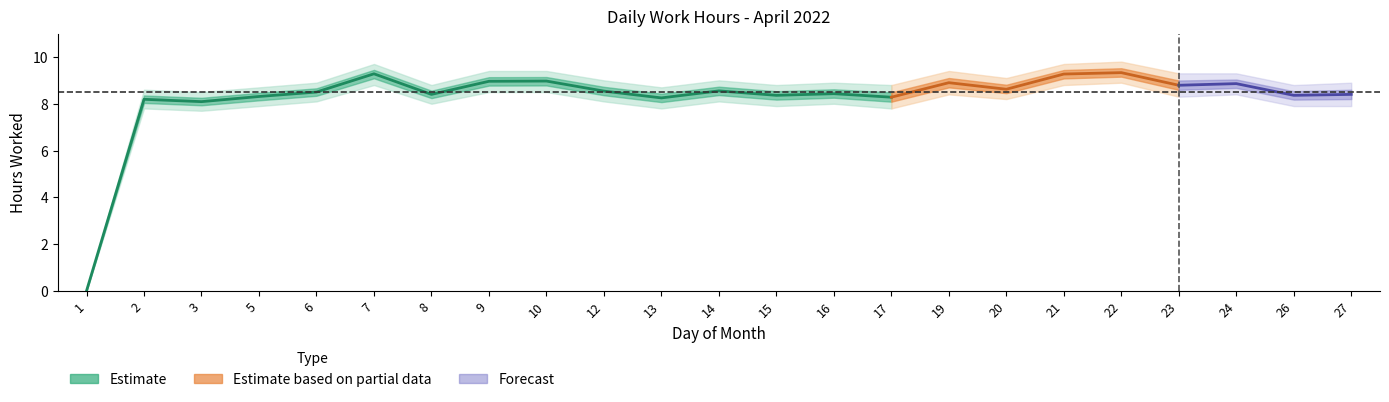

At which category does Low_upper reach its first local peak?

2